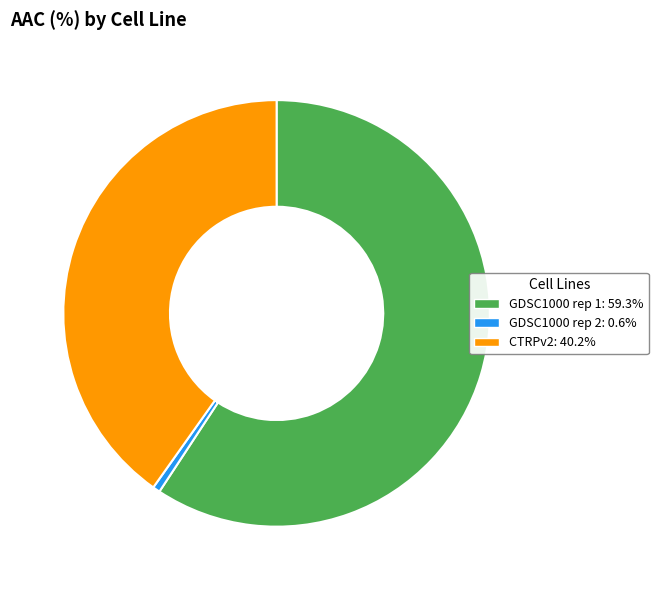

Do CTRPv2 and GDSC1000 rep 2 together represent more than half of the pie?

No